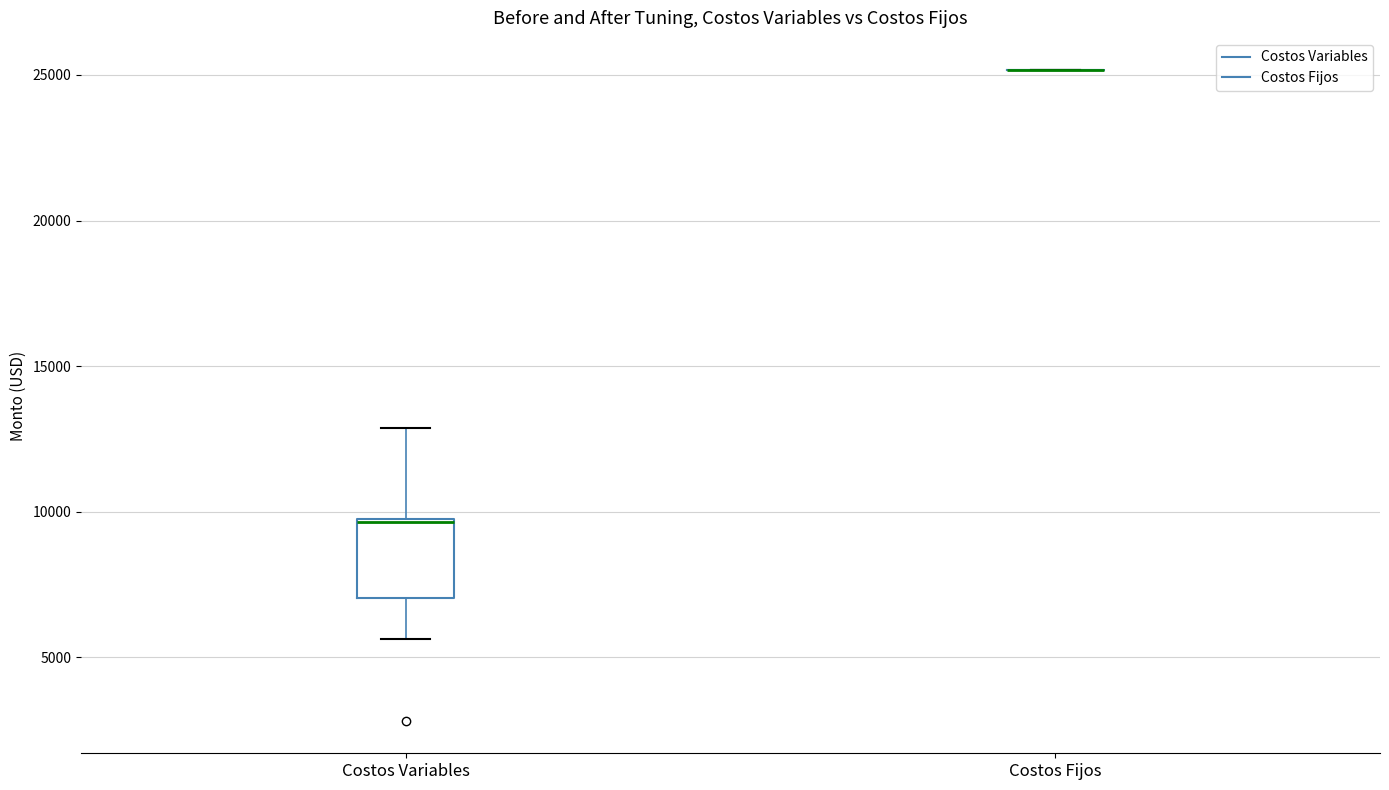

Reading left to right, read every box against the y-axis: the position of its median line, the range the box covers, and the ends of its whiskers. The values are not printed on the chart, so give them approximately, as read against the axis.

Costos Variables: median 9500, box 7000 to 9500, whiskers 5500 to 13000
Costos Fijos: box collapsed to a line at 25000, whiskers 25000 to 25000